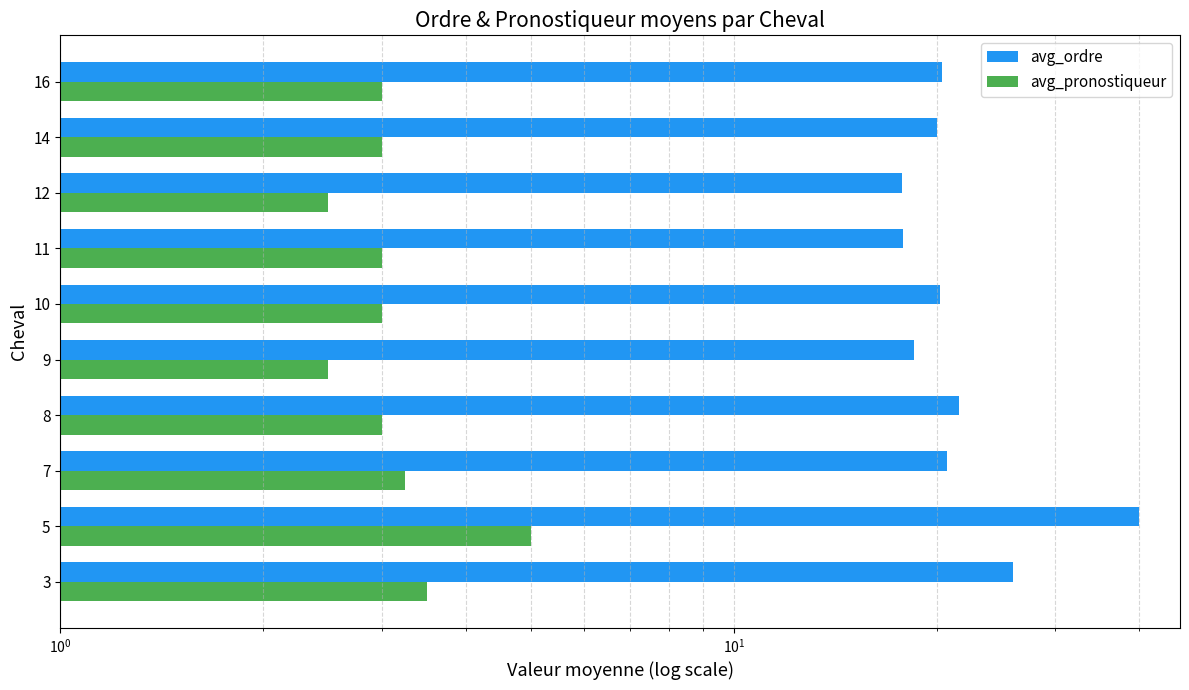

What is the difference between the maximum and second lowest values in the avg_ordre series?

22.2